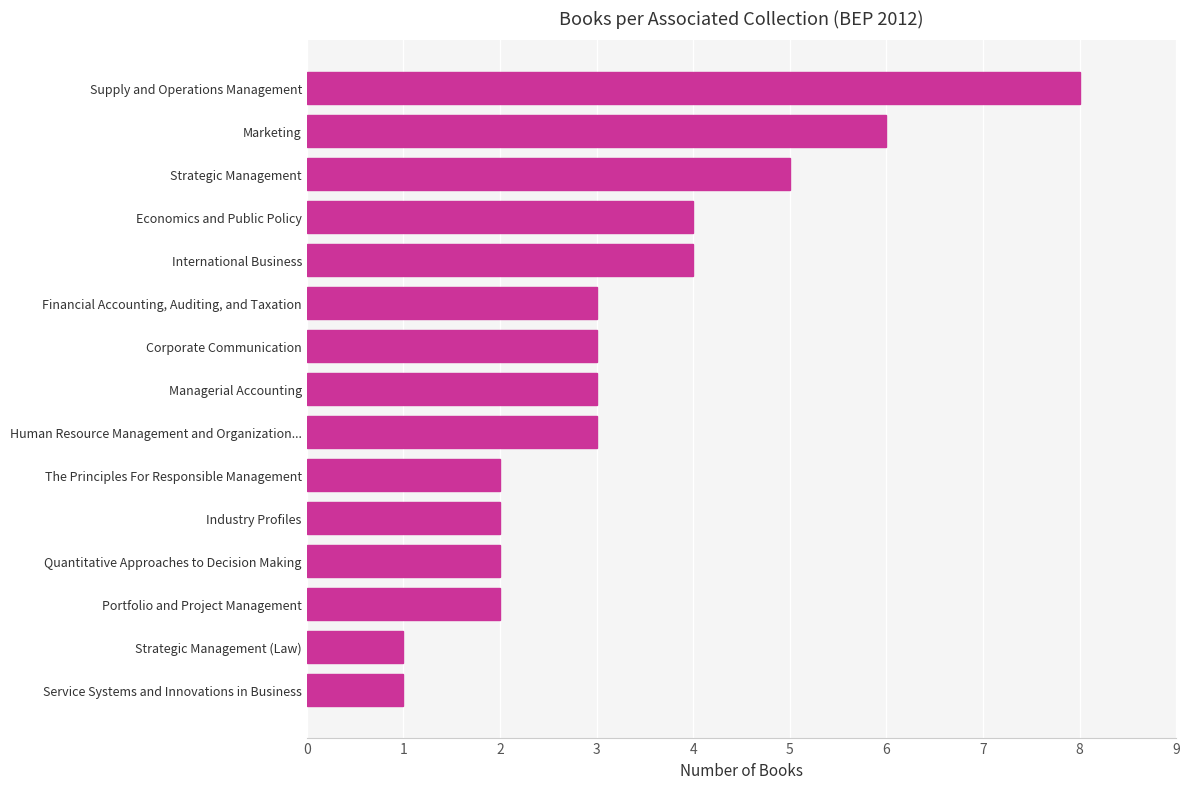

What is the smallest value displayed?

1